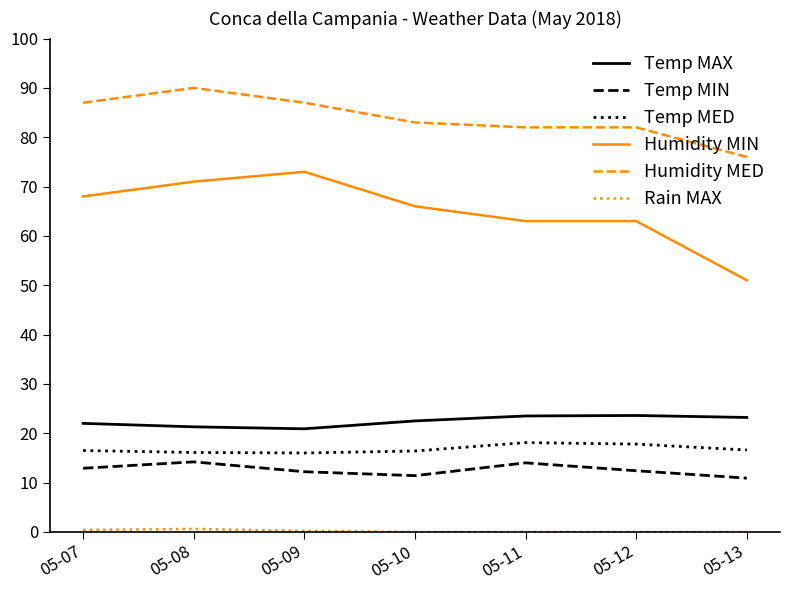

True or false: Humidity MED and Temp MIN cross at least once.

False